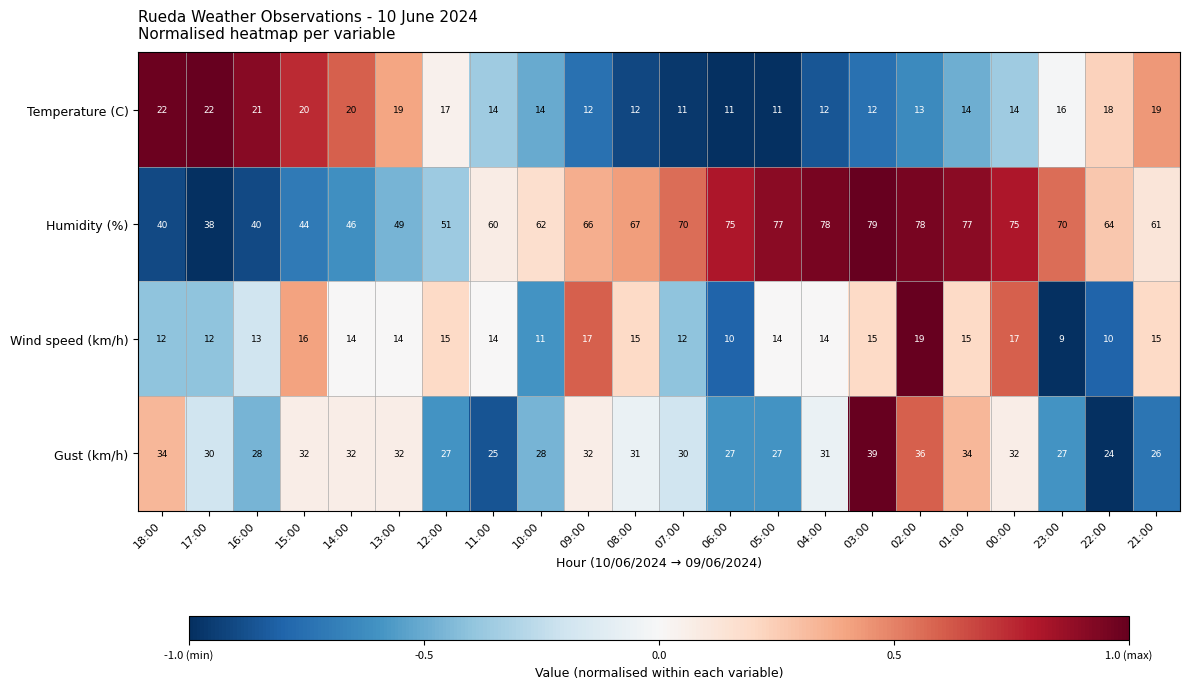

The Humidity (%) series shows 19 at 16:00. True or false?

False